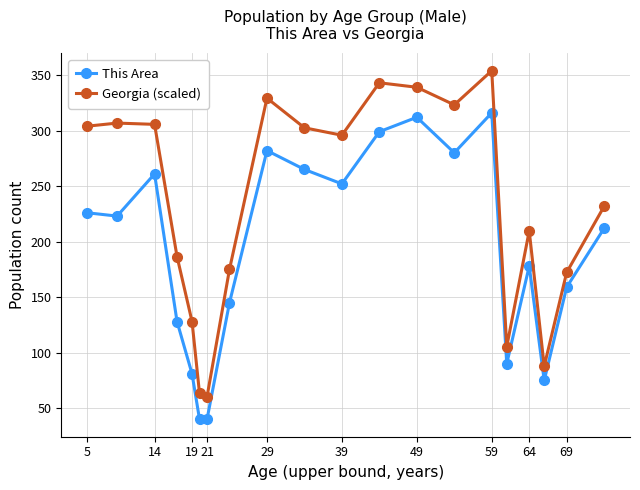

What is the difference between the maximum and minimum values in the This Area series?

276.0